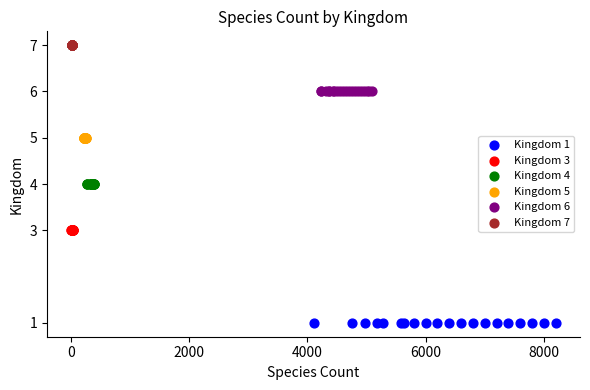

What are all the series names shown in the legend?

Kingdom 1, Kingdom 3, Kingdom 4, Kingdom 5, Kingdom 6, Kingdom 7